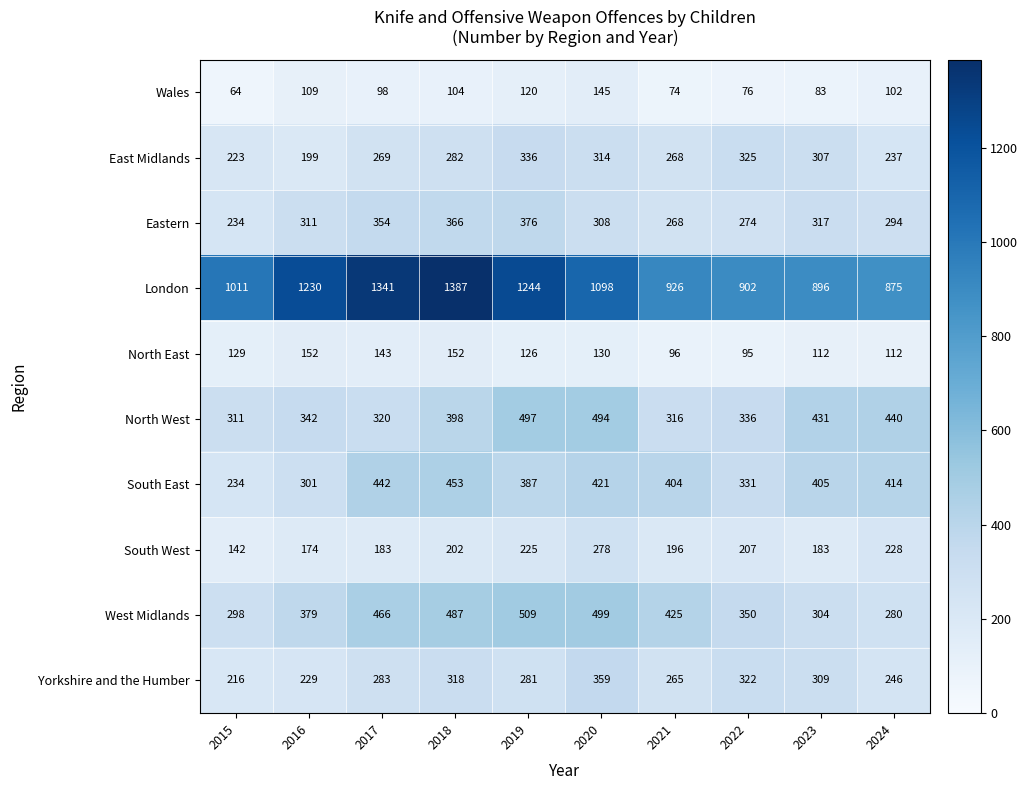

What is the approximate value of West Midlands at 2017?

466